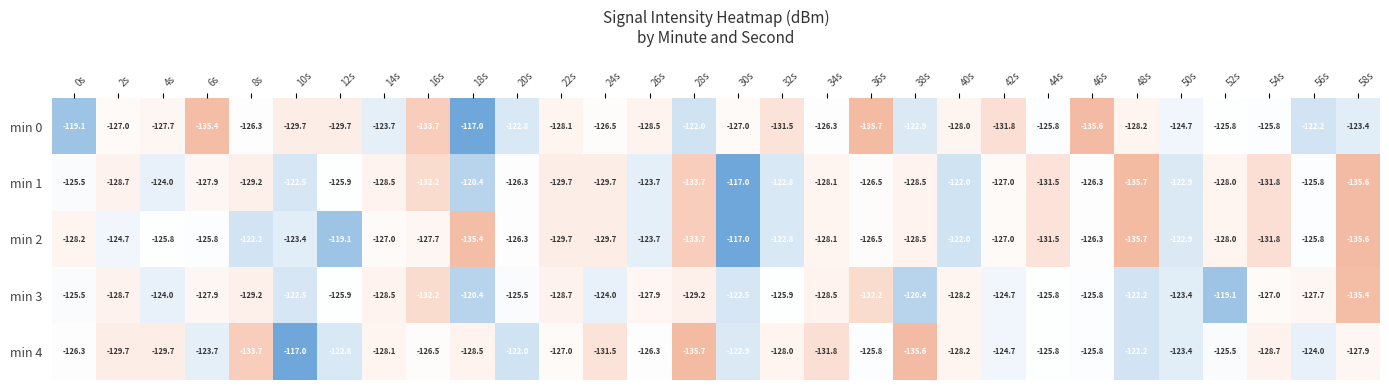

Where does the min 1 series first go above -127?

0s